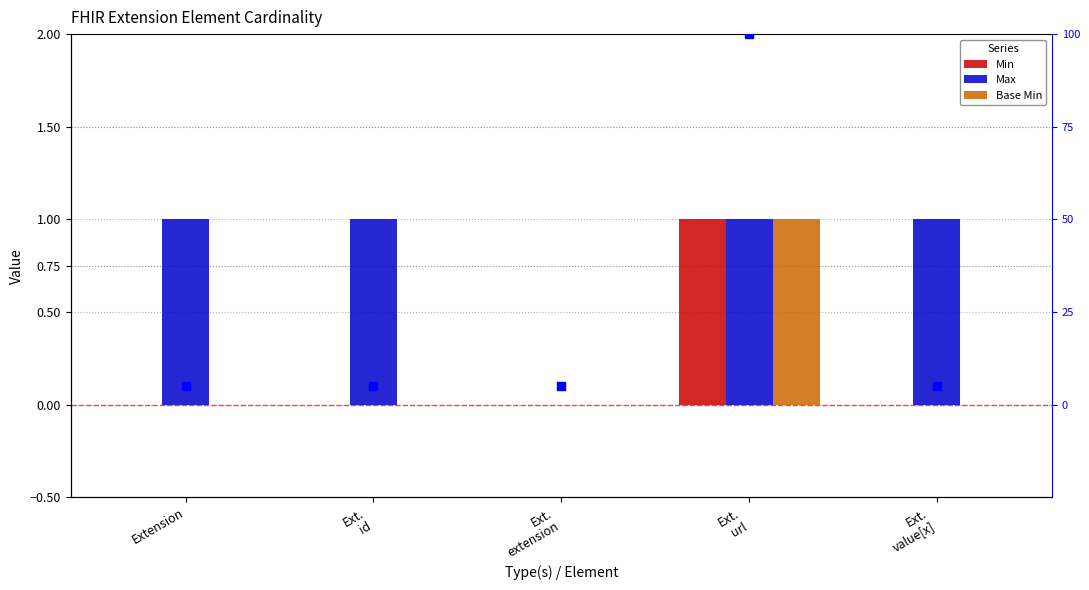

Which series reaches the minimum Y coordinate?

Min